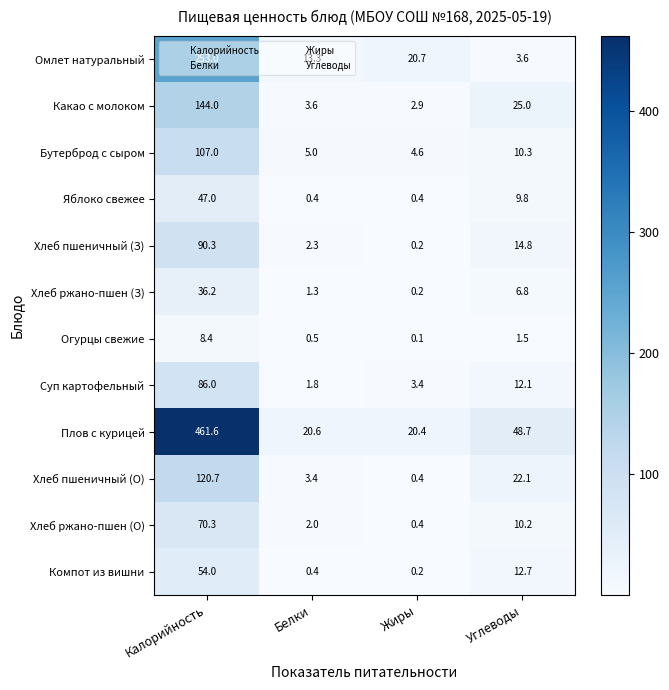

The value of Бутерброд с сыром at Жиры is 4.6. True or false?

True